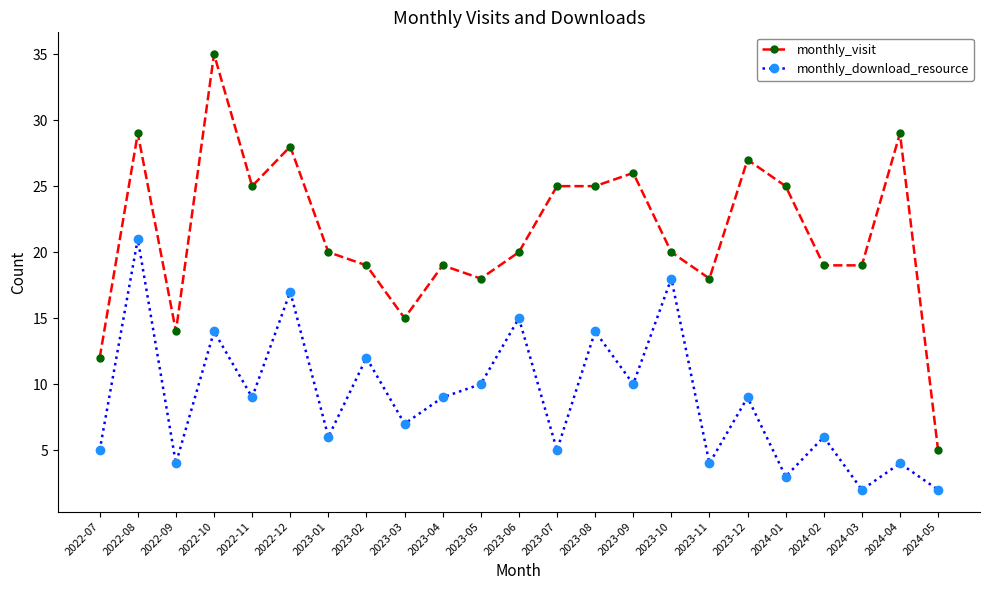

How many series are shown in this chart?

2